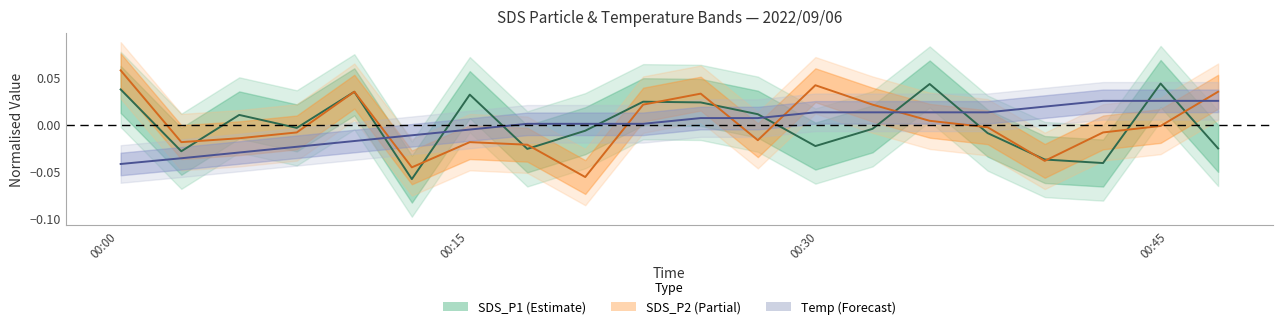

The value of SDS_P2 at 00:00 is 0.1. True or false?

True